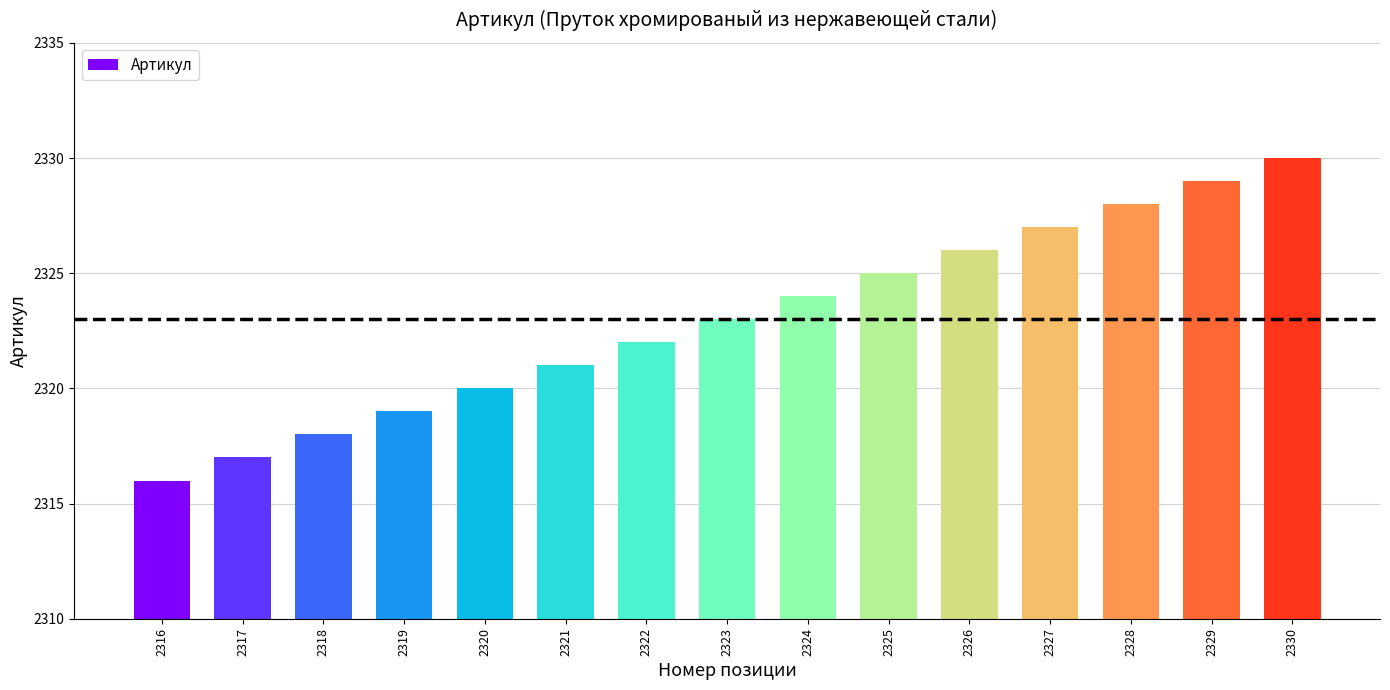

At which label is the value closest to 2323?

2323